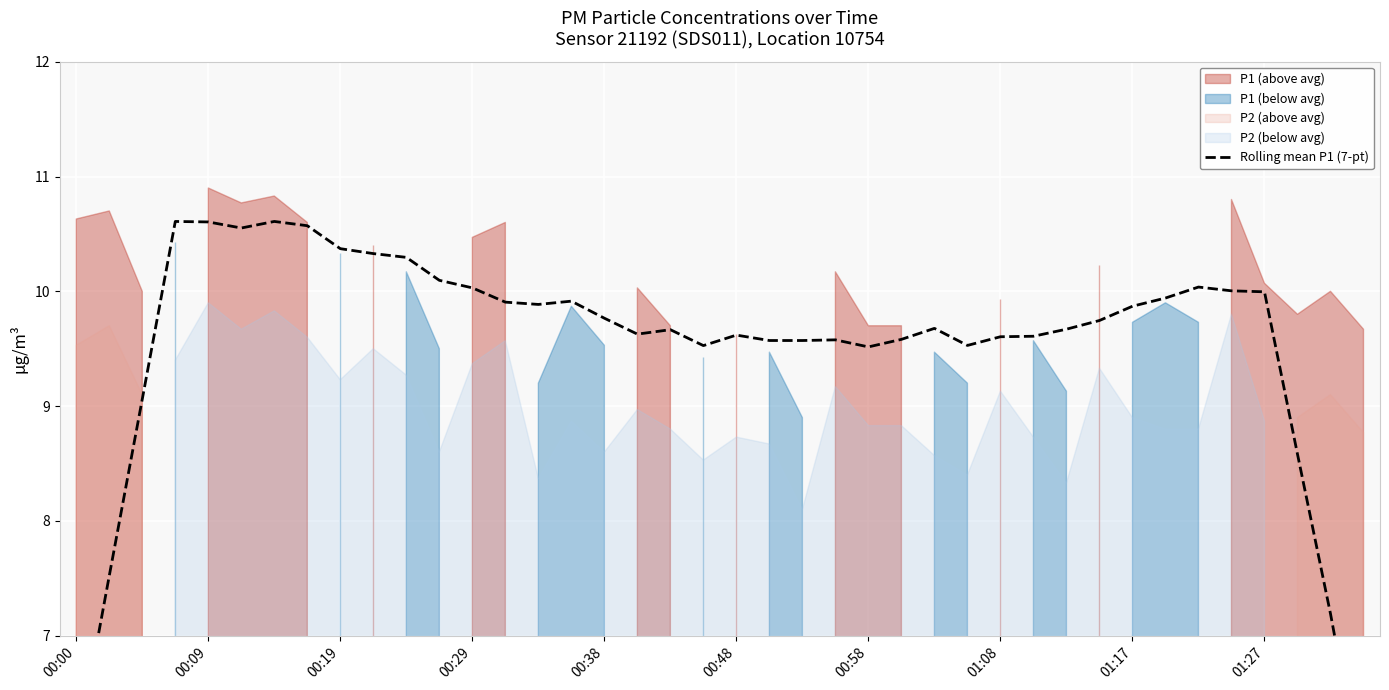

True or false: the data shows 9.7 at 26.

True